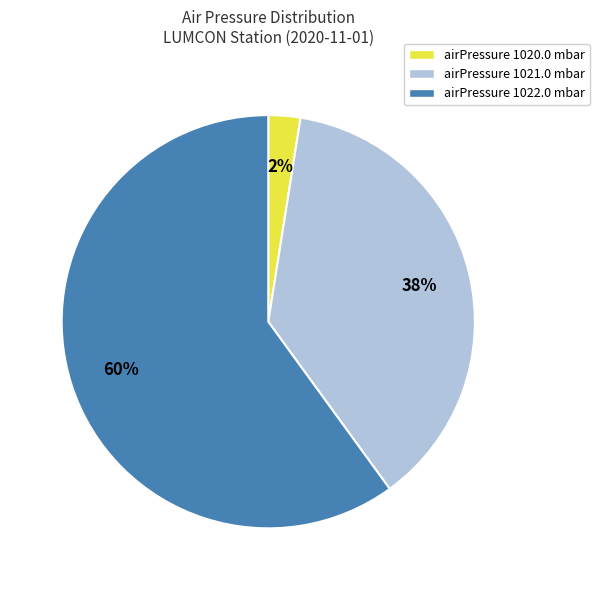

Is it true that airPressure 1021.0 mbar is 43% of the pie?

False